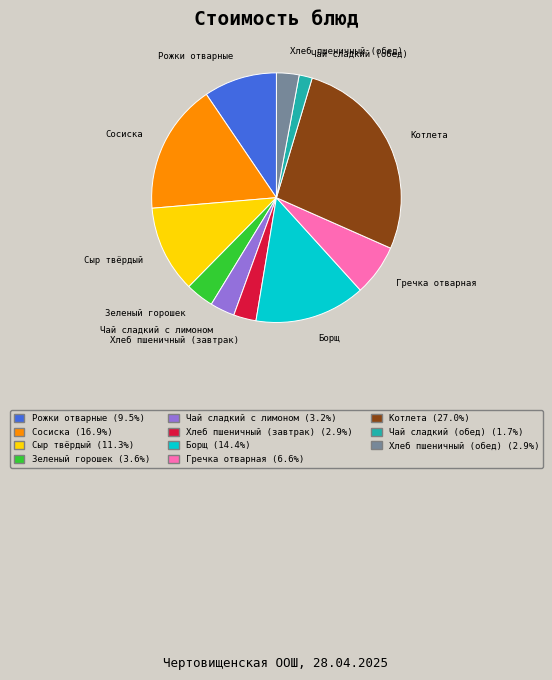

How many slices are in this pie chart?

11